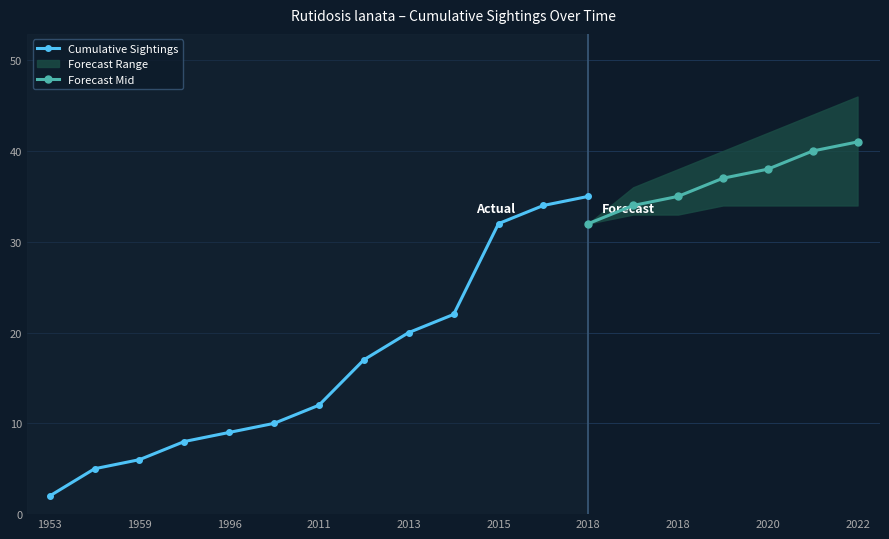

What is the highest value of the Cumulative Sightings series?

35